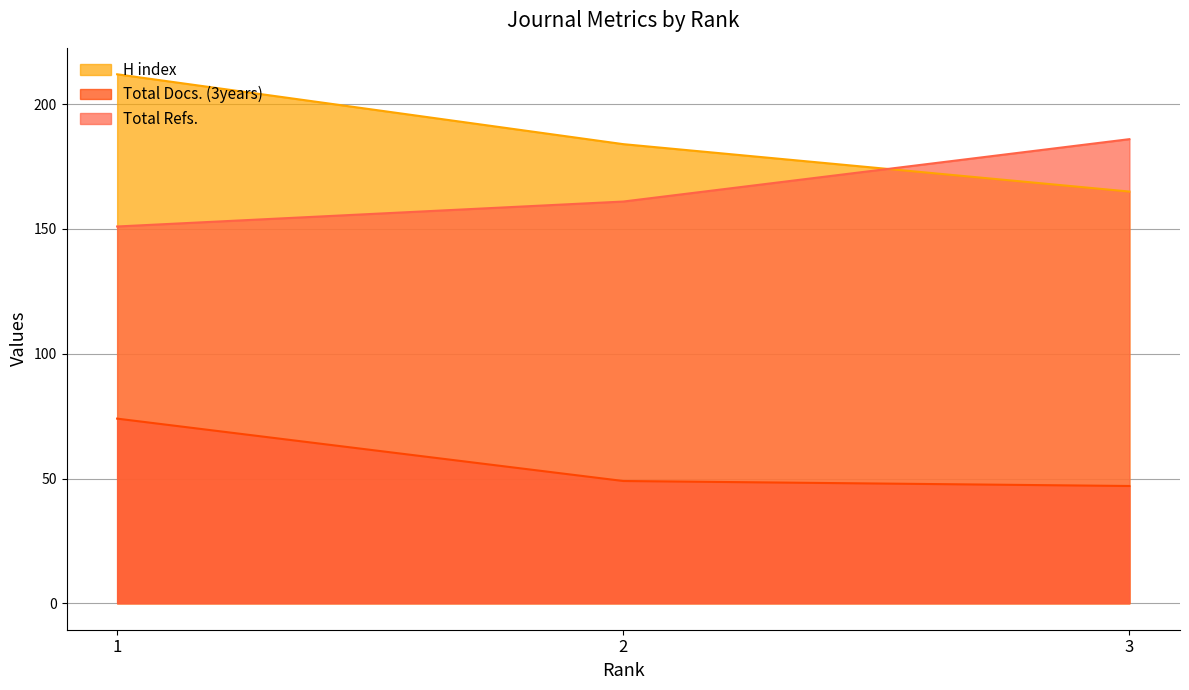

Reading left to right, list all the values displayed in this chart.

H index: 3=165	2=184	1=212
Total Docs. (3years): 3=47	2=49	1=74
Total Refs.: 3=186	2=161	1=151